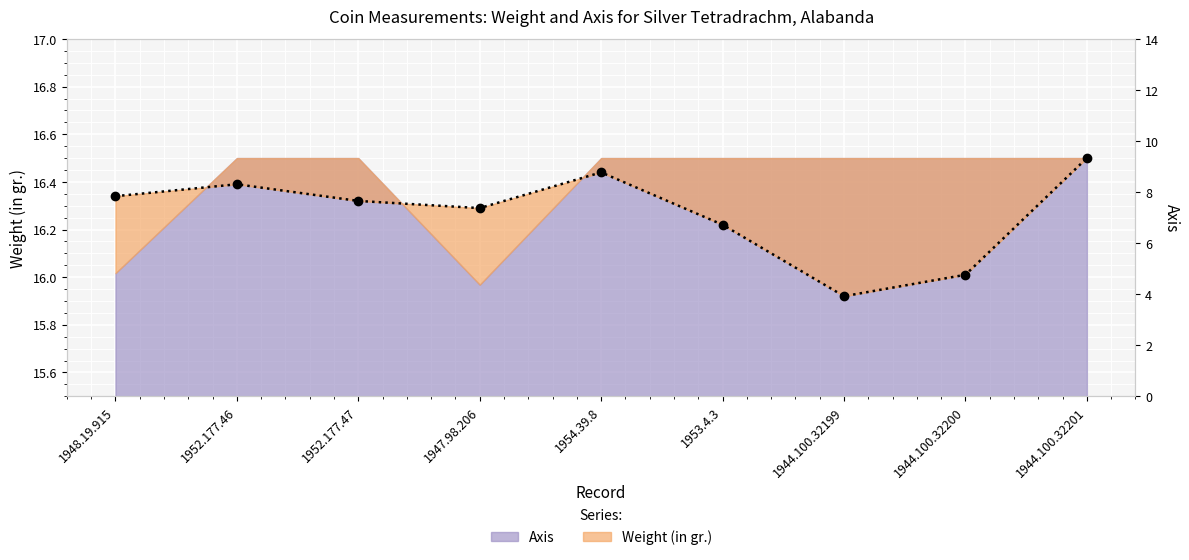

List the labels in order of value, largest first.

1944.100.32201, 1954.39.8, 1952.177.46, 1948.19.915, 1952.177.47, 1947.98.206, 1953.4.3, 1944.100.32200, 1944.100.32199